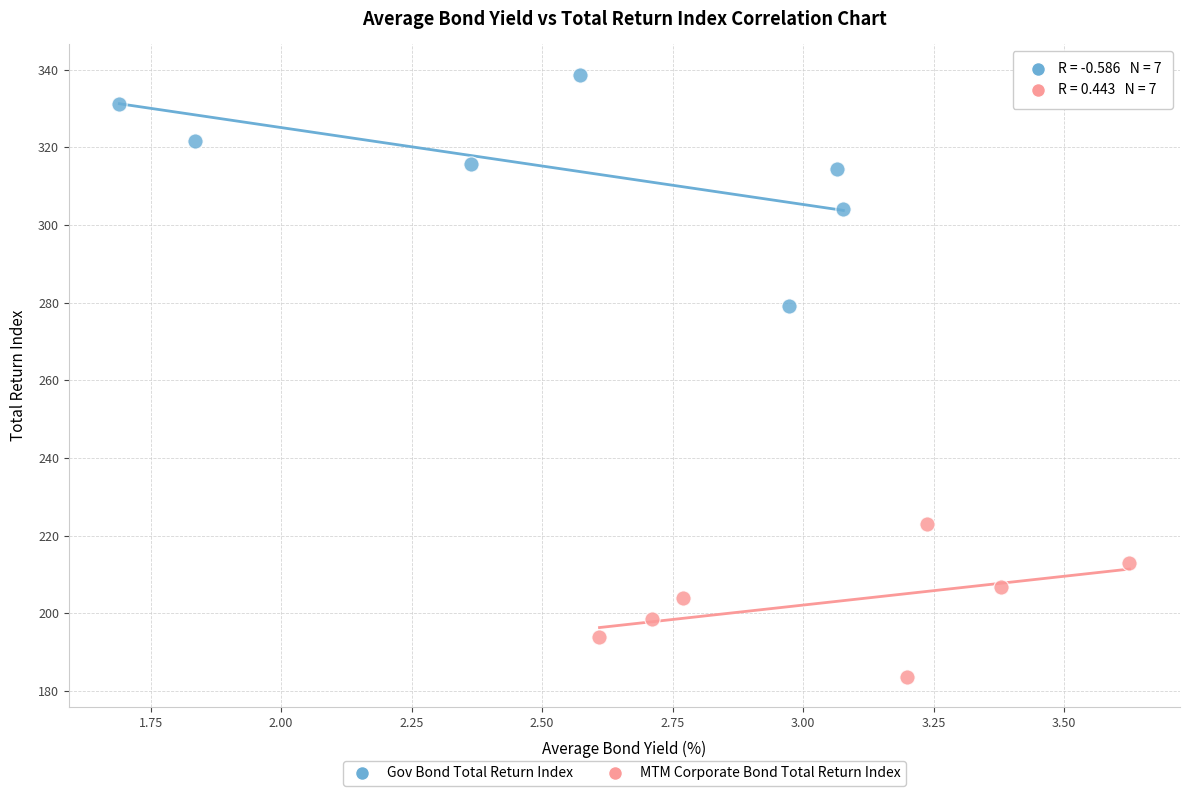

Which series reaches the maximum Y coordinate?

Gov Bond Total Return Index